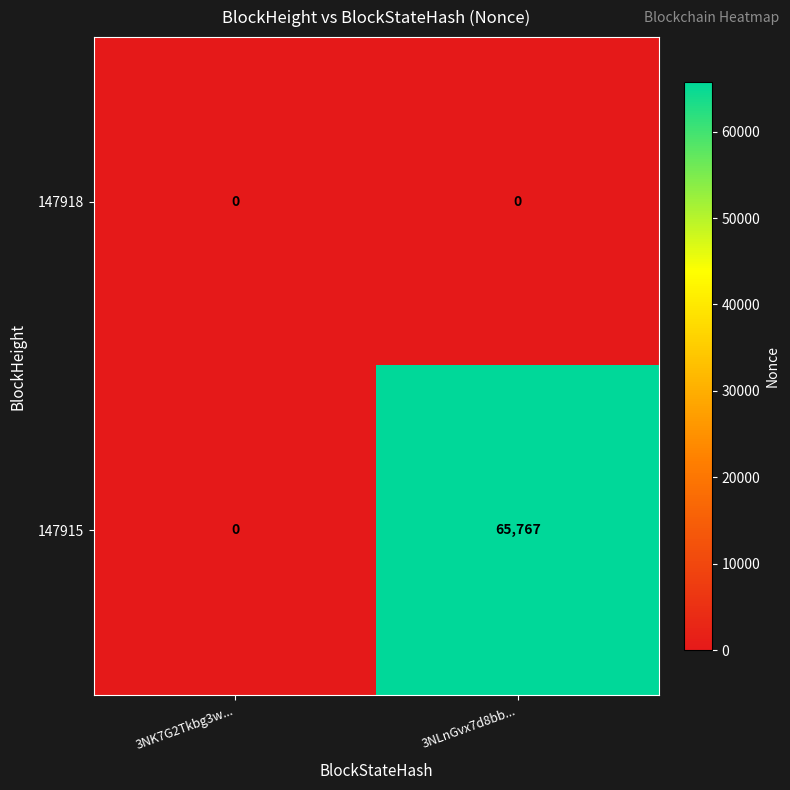

List the series in order of their overall mean, lowest first.

147918, 147915